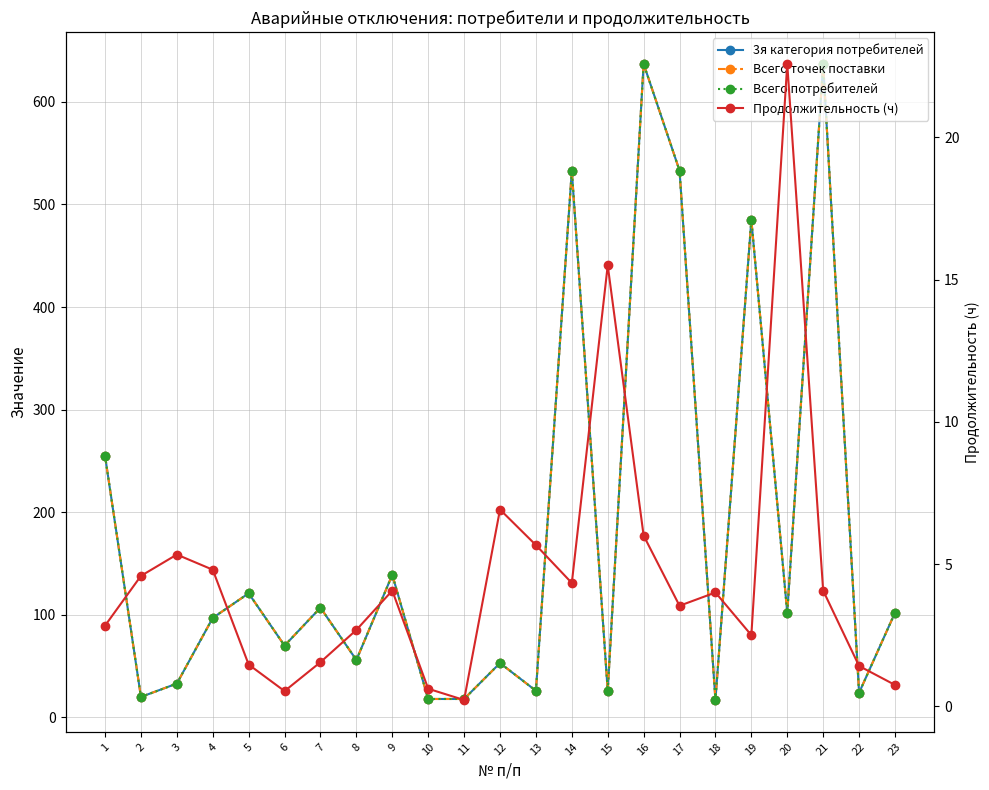

At how many categories does at least one series exceed 221?

6